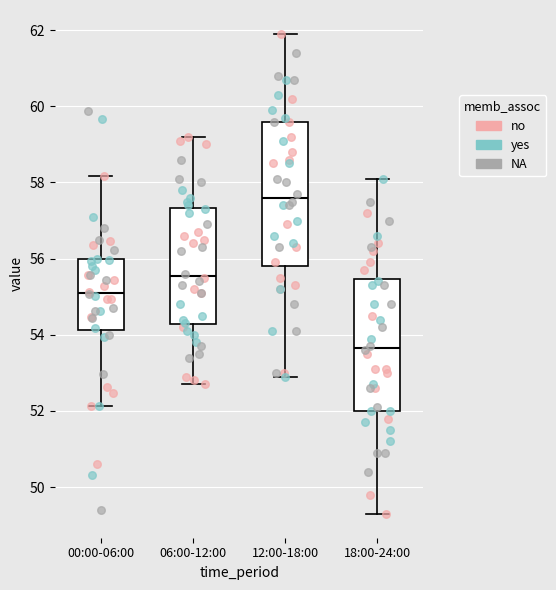

Reading left to right, transcribe this box plot: for each box, give where its median line is, the range the box spans, and where its two whiskers end, as read against the y-axis. The values are not printed on the chart, so give them approximately, as read against the axis.

00:00-06:00: median 55.2, box 54.2 to 56.0, whiskers 52.2 to 58.2
06:00-12:00: median 55.6, box 54.2 to 57.4, whiskers 52.8 to 59.2
12:00-18:00: median 57.6, box 55.8 to 59.6, whiskers 53.0 to 62.0
18:00-24:00: median 53.6, box 52.0 to 55.4, whiskers 49.4 to 58.2